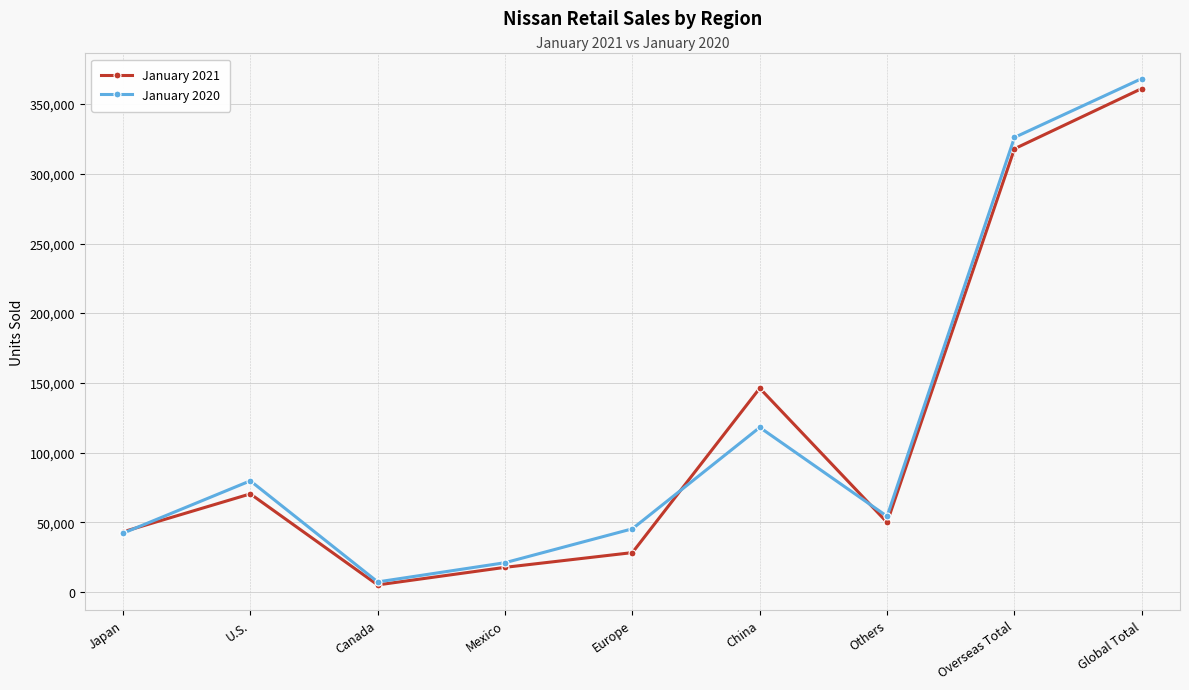

At Overseas Total, list the series in order from largest to smallest.

January 2020, January 2021